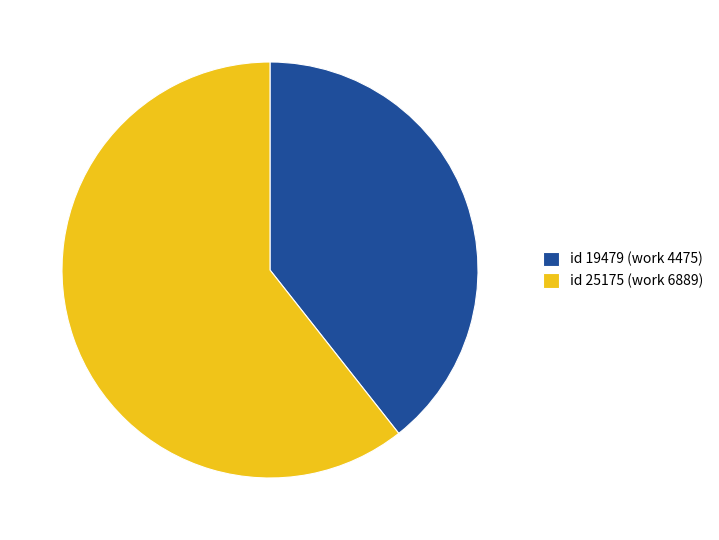

Which has a higher value, id 19479 (work 4475) or id 25175 (work 6889)?

id 25175 (work 6889)